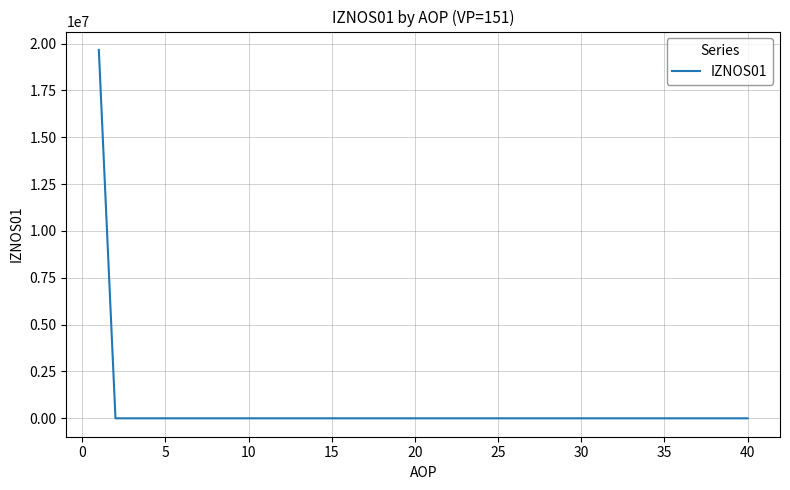

What is the greatest value displayed?

19655263